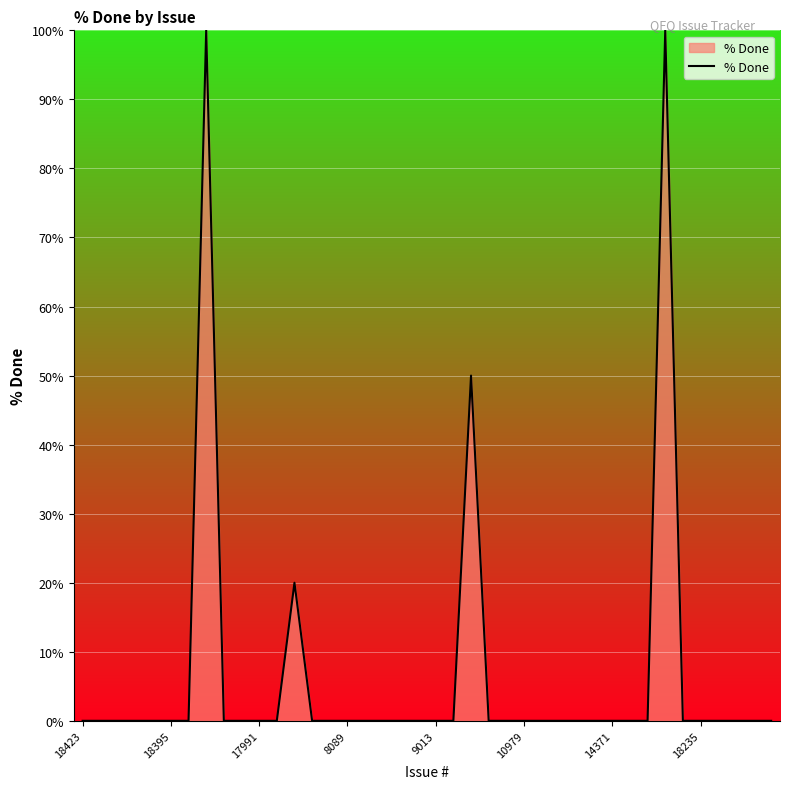

What is the difference between the maximum and minimum values?

100